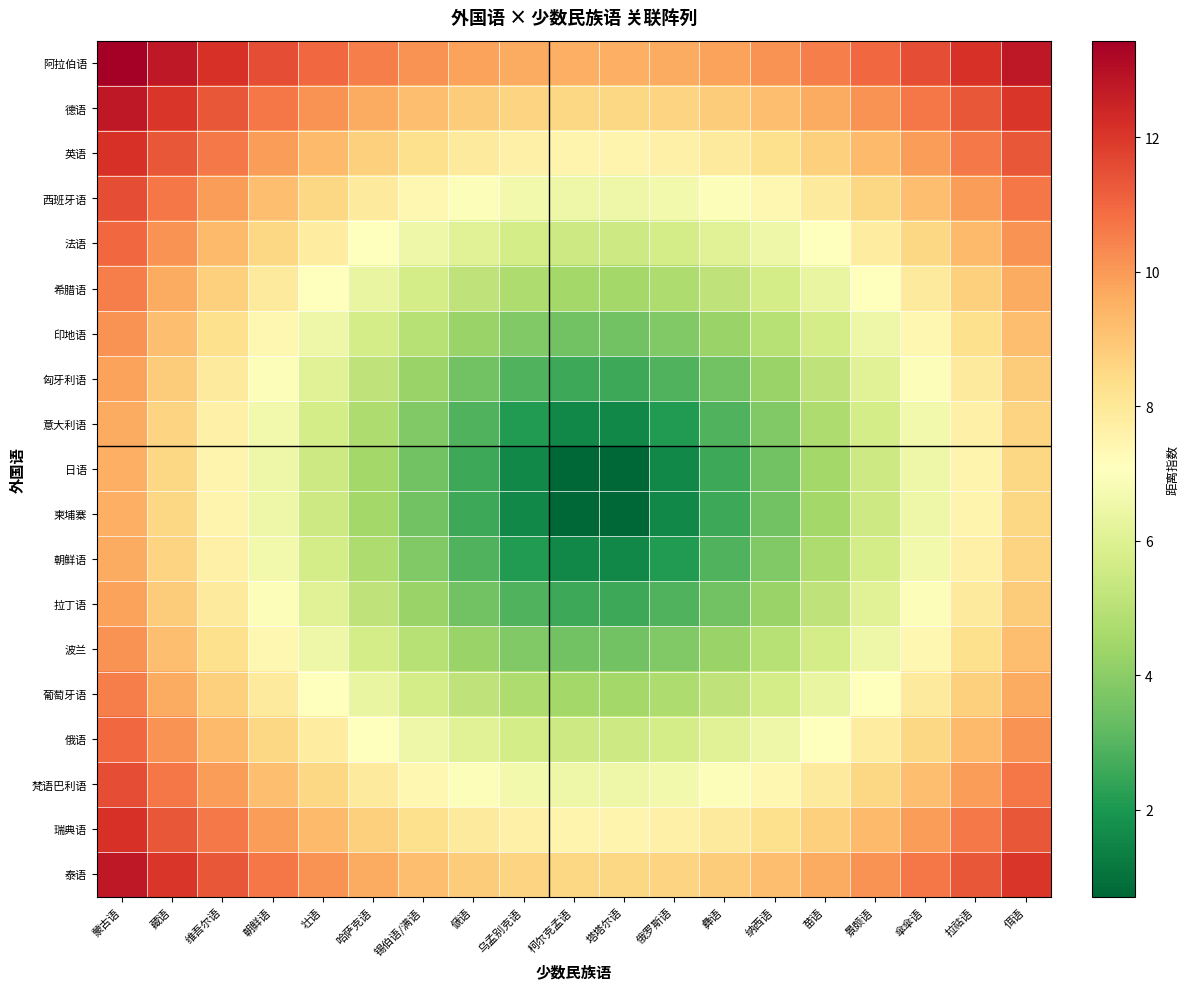

Rank the series at 乌孟别克语 from lowest to highest value.

日语, 柬埔寨, 意大利语, 朝鲜语, 匈牙利语, 拉丁语, 印地语, 波兰, 希腊语, 葡萄牙语, 法语, 俄语, 西班牙语, 梵语巴利语, 英语, 瑞典语, 德语, 泰语, 阿拉伯语